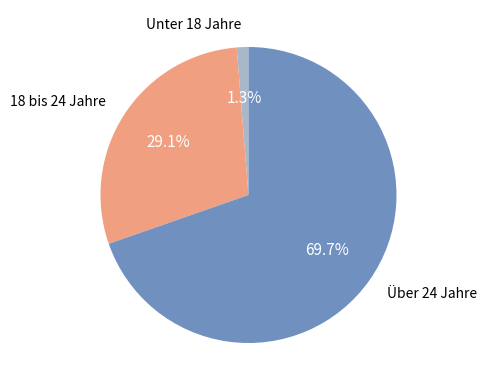

Does any single category account for the majority?

Yes